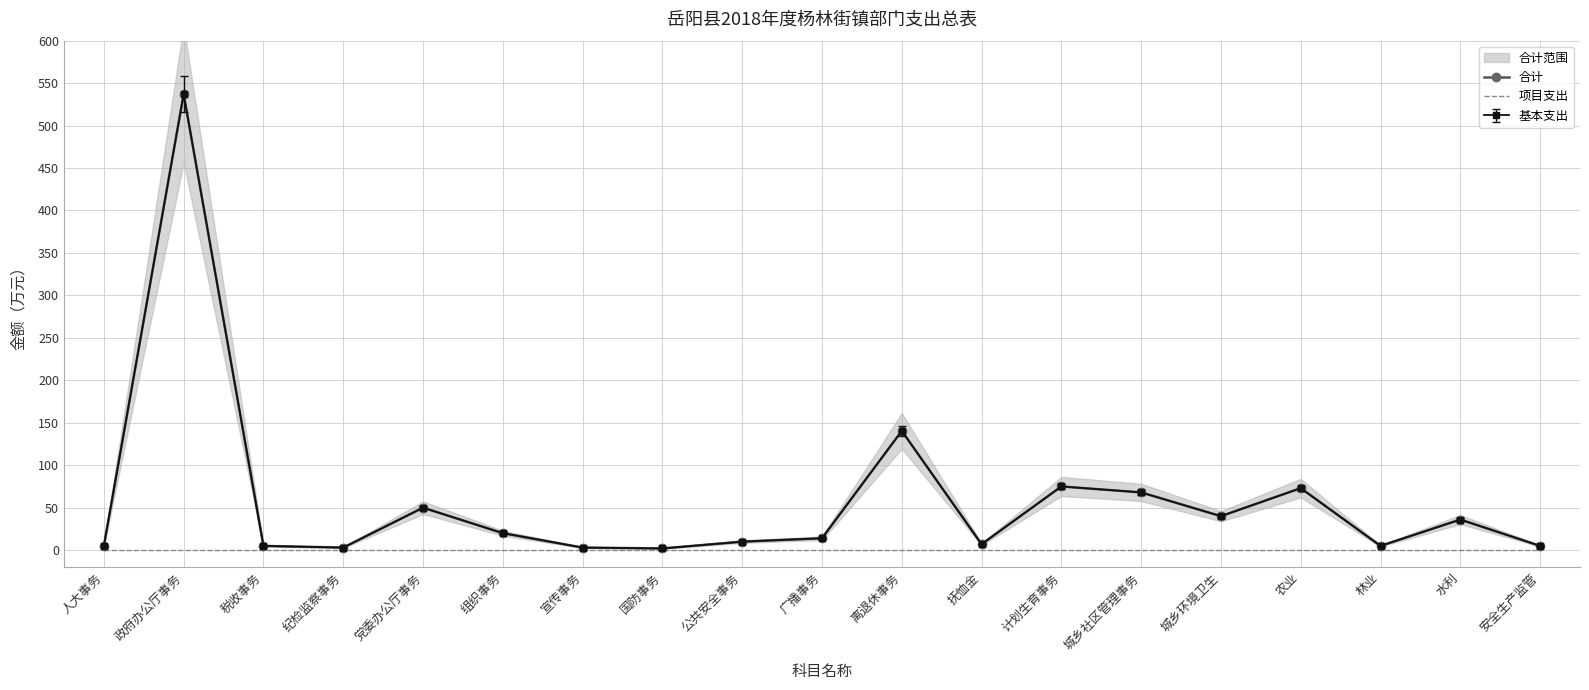

What is the difference between the highest and lowest values at 城乡社区管理事务?

68.0